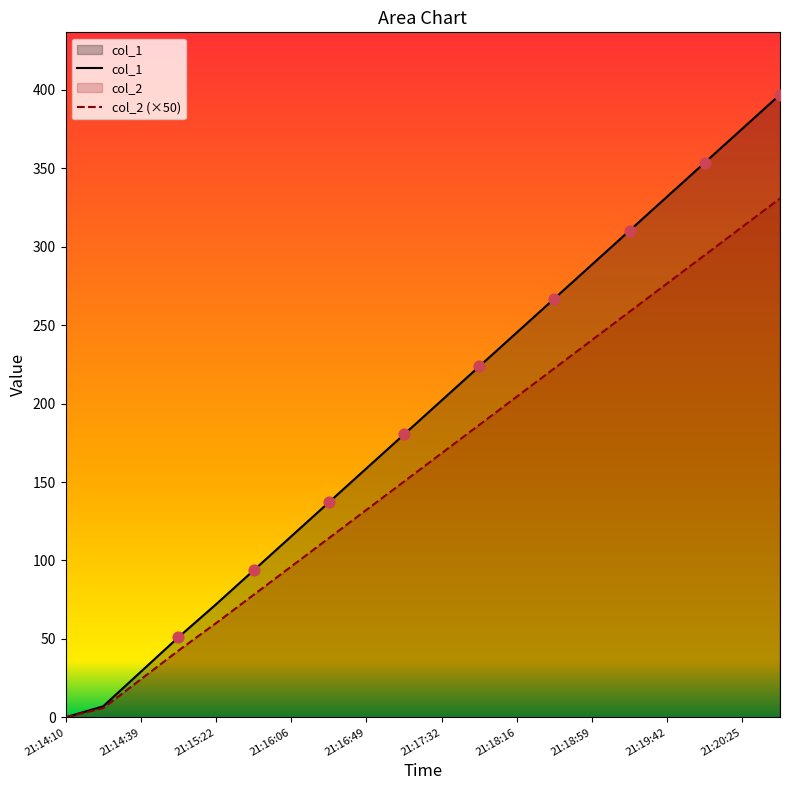

Which series contains the lowest Y value?

col_1